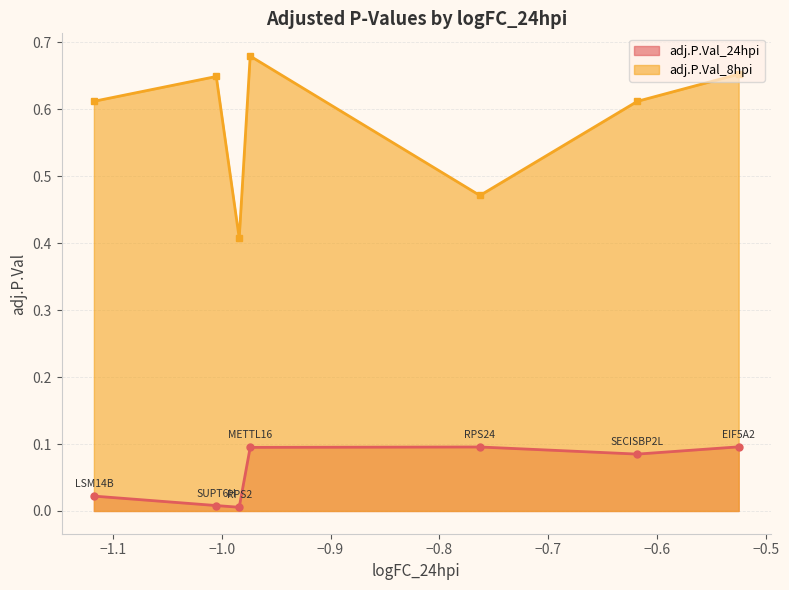

What is the sum of all adj.P.Val_24hpi values?

0.4